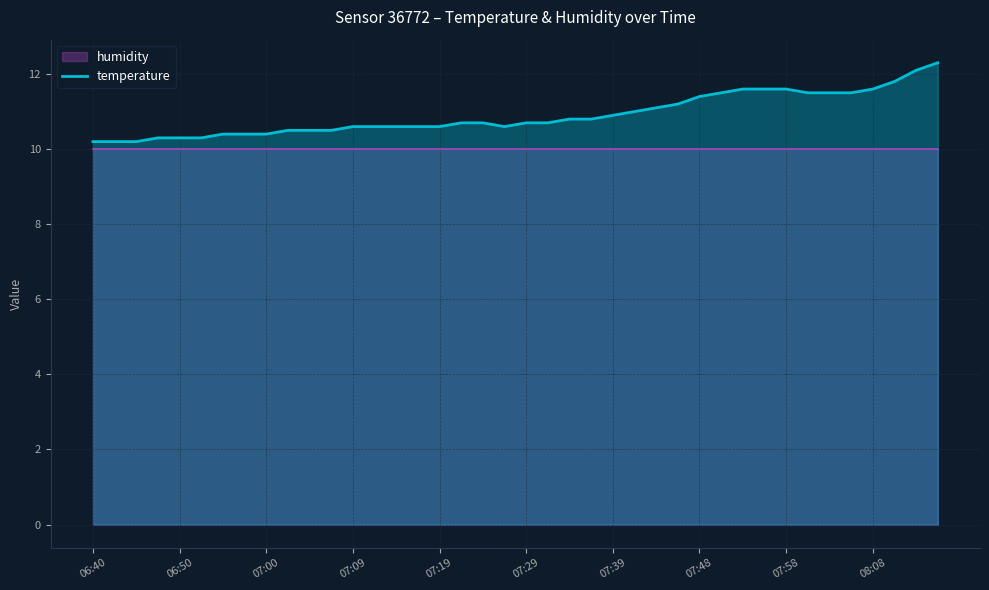

What value does the data have at 18?

10.7